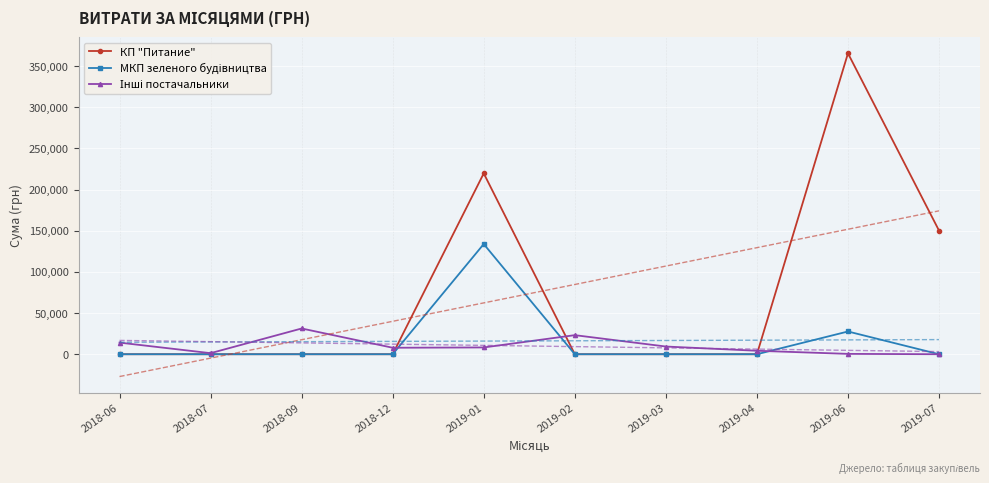

At which category does the chart reach its minimum across all series?

2018-06